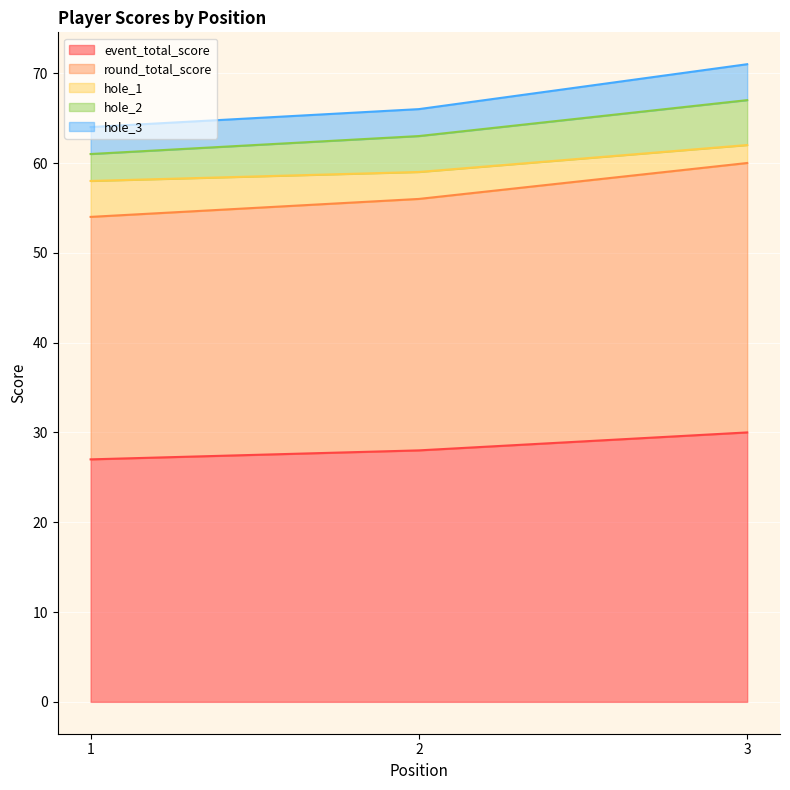

How many lines are shown in the chart?

5